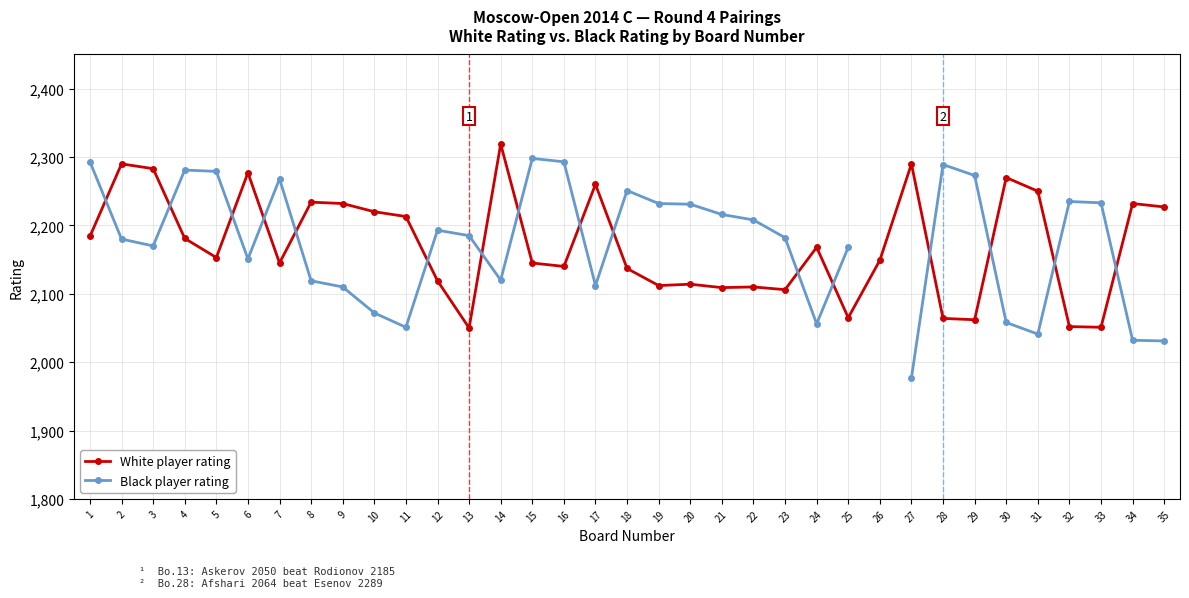

What are all the series names shown in the legend?

White player rating, Black player rating